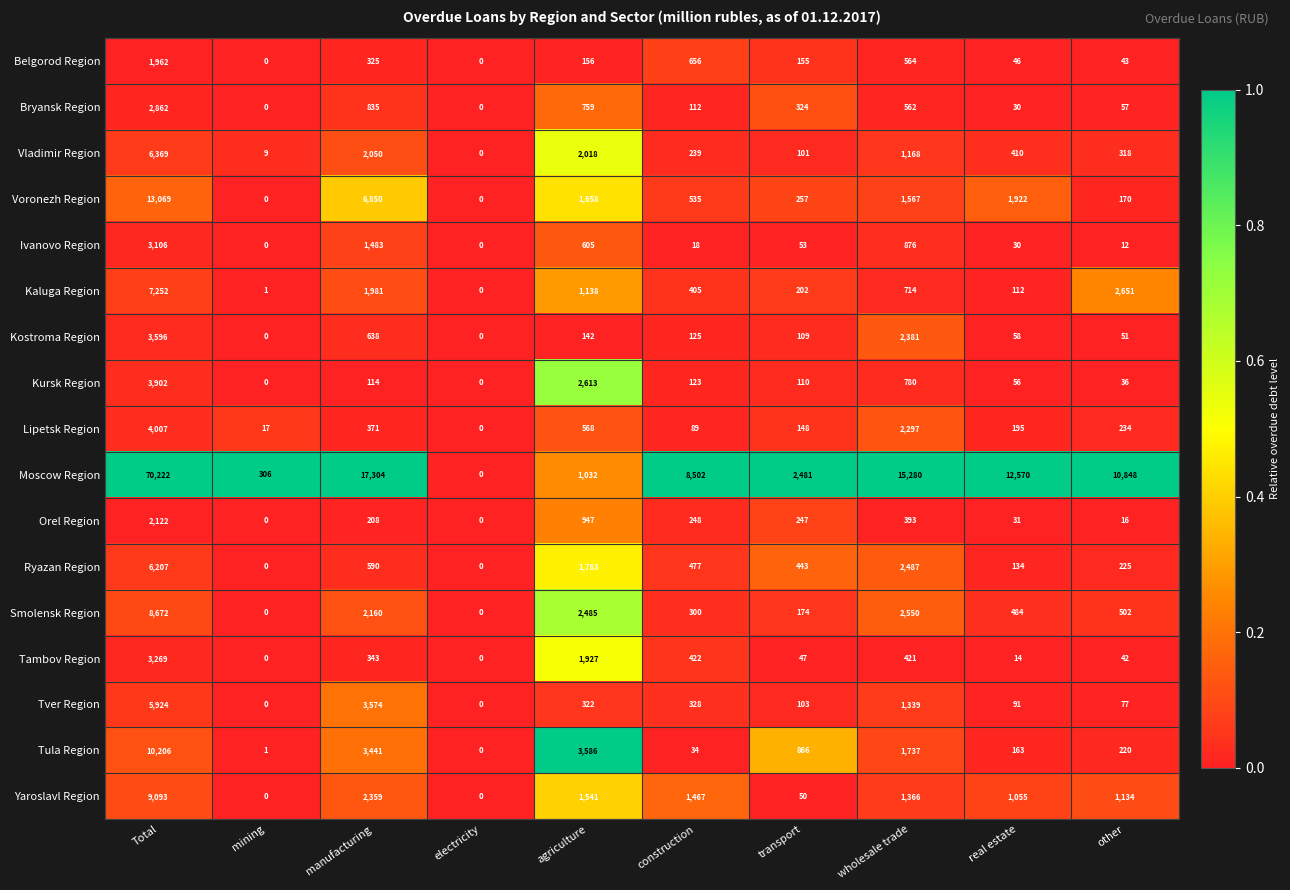

How many data points does each series have?

10